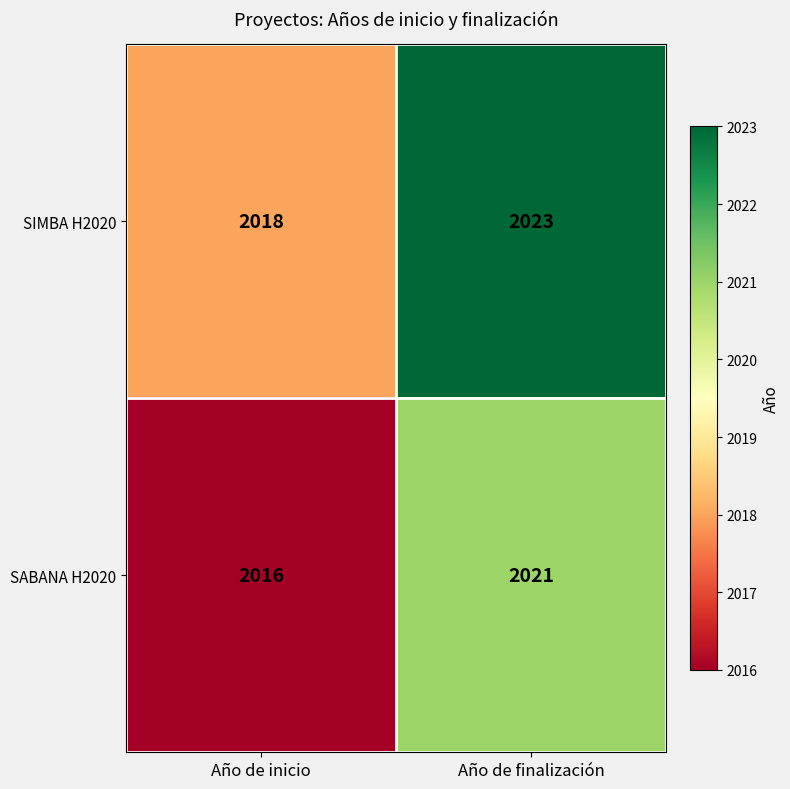

Reading left to right, list all the values displayed in this chart.

SIMBA H2020: 2018	2023
SABANA H2020: 2016	2021